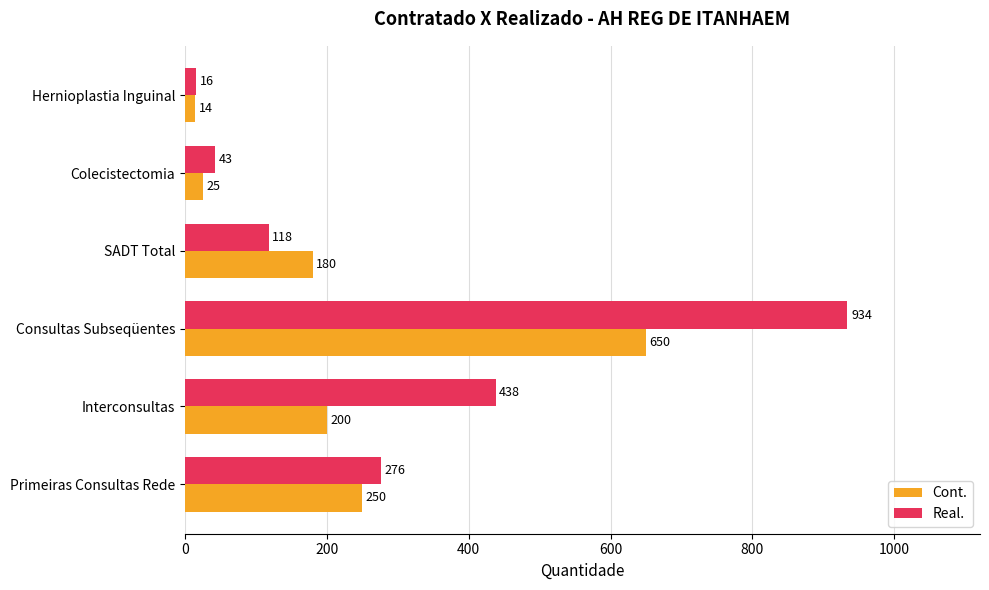

How many values in the Real. series are below 276?

3